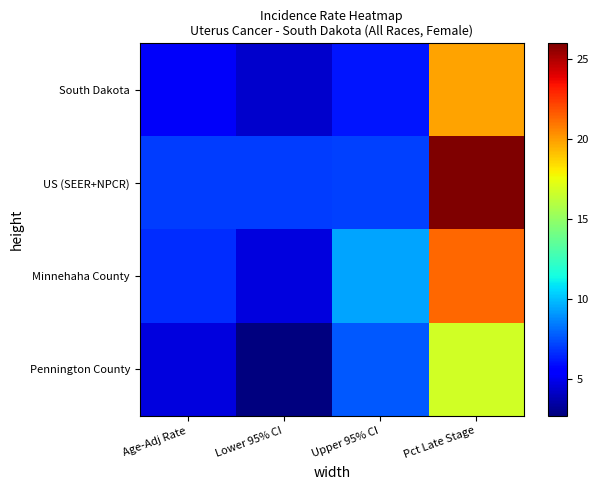

At Pct Late Stage, list the series in order from smallest to largest.

Pennington County, South Dakota, Minnehaha County, US (SEER+NPCR)